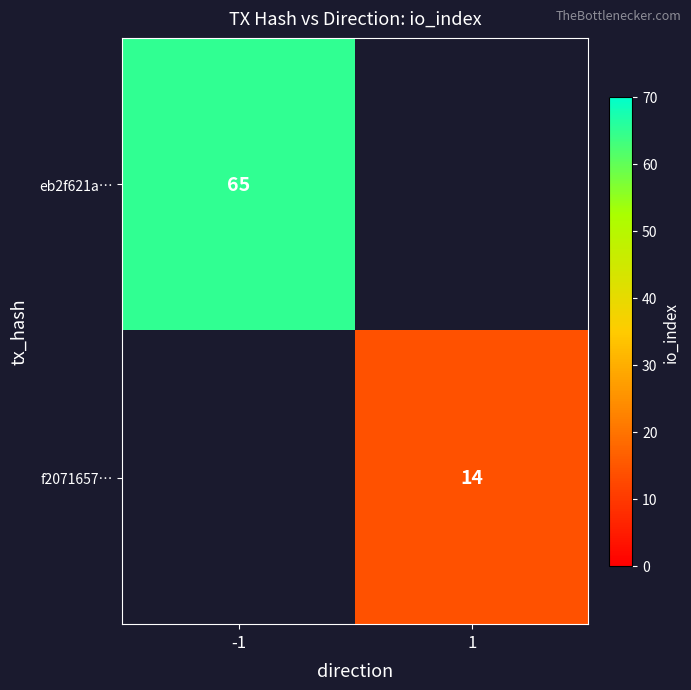

The value of eb2f621a… at -1 is 65. True or false?

True